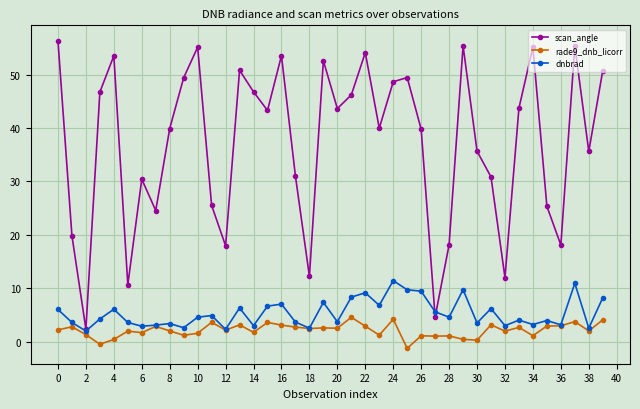

How many values in rade9_dnb_licorr are below zero?

2